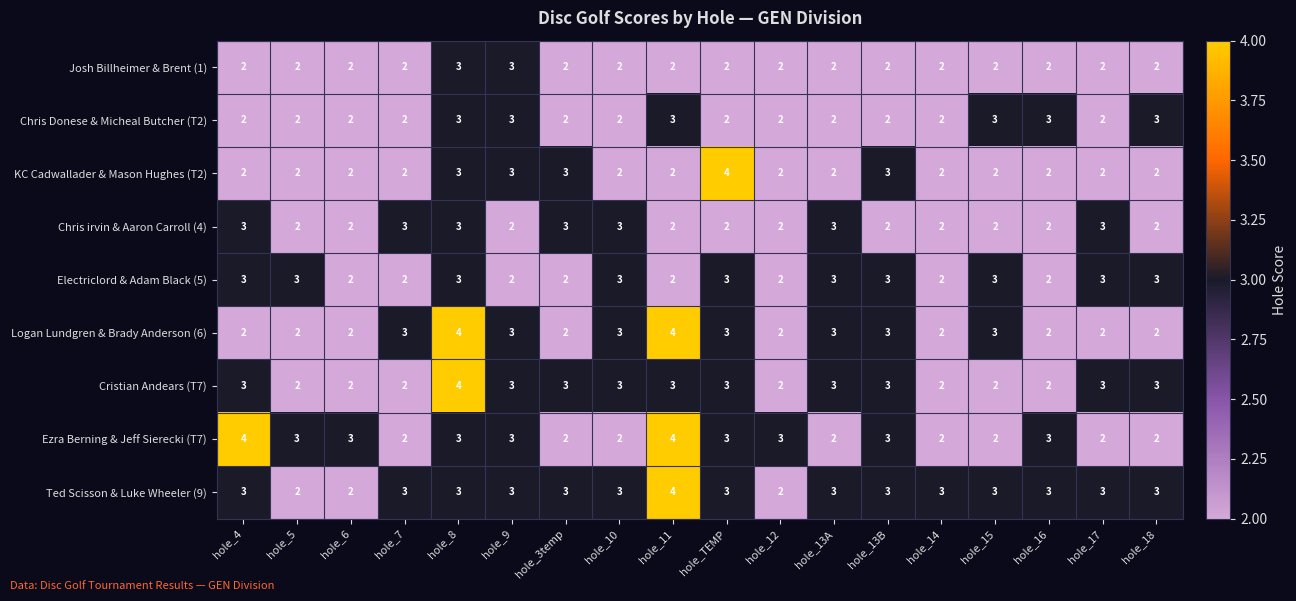

What is the greatest value displayed?

4